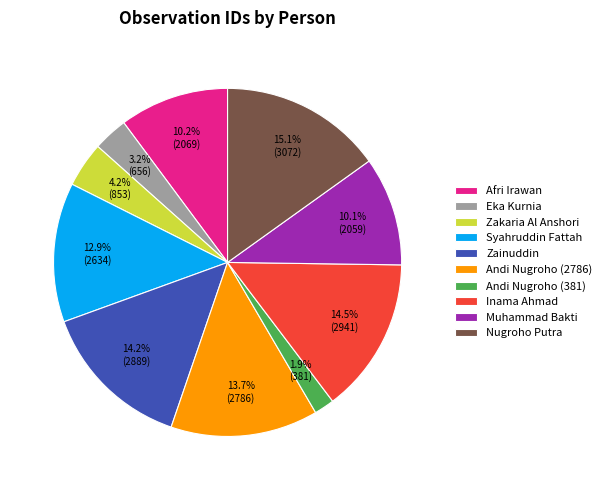

Which category has the biggest portion of the pie?

Nugroho Putra